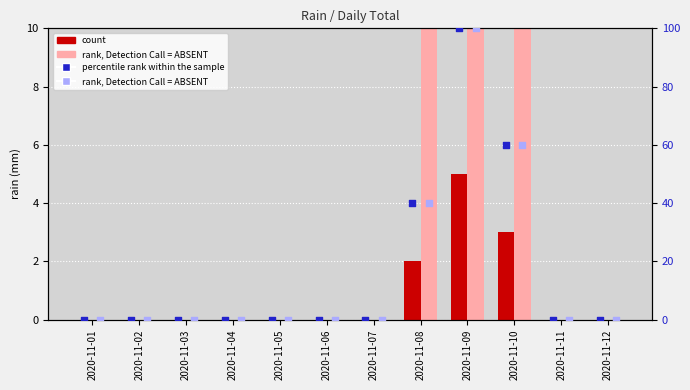

Which series contains the lowest Y value?

count